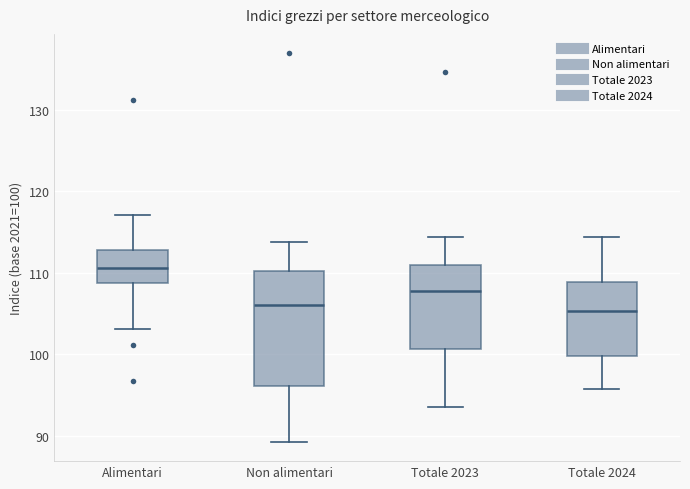

Reading left to right, transcribe this box plot: for each box, give where its median line is, the range the box spans, and where its two whiskers end, as read against the y-axis. The values are not printed on the chart, so give them approximately, as read against the axis.

Alimentari: median 111, box 109 to 113, whiskers 103 to 117
Non alimentari: median 106, box 96 to 110, whiskers 89 to 114
Totale 2023: median 108, box 101 to 111, whiskers 94 to 114
Totale 2024: median 105, box 100 to 109, whiskers 96 to 114